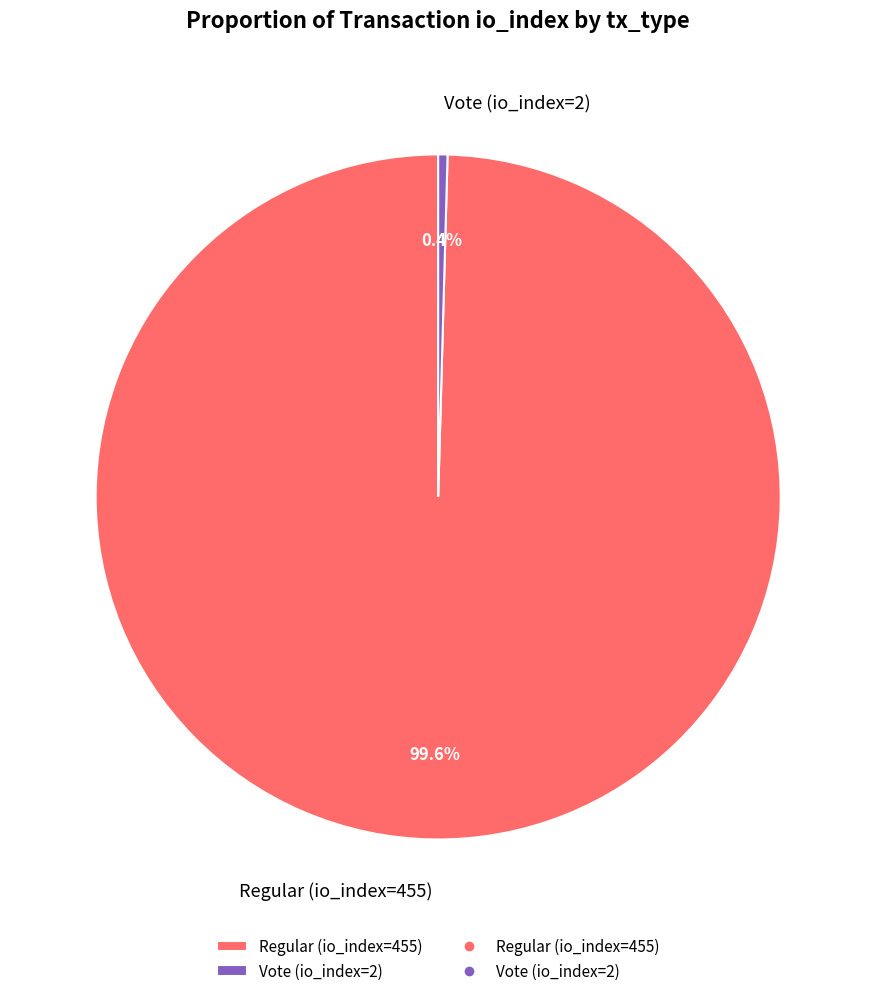

Which category has the biggest portion of the pie?

Regular (io_index=455)